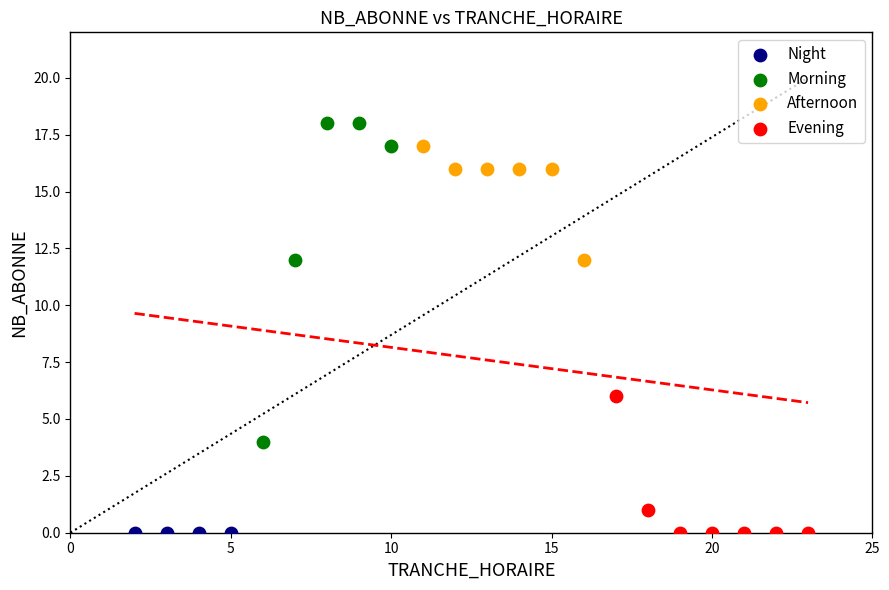

Which series reaches the maximum Y coordinate?

Morning